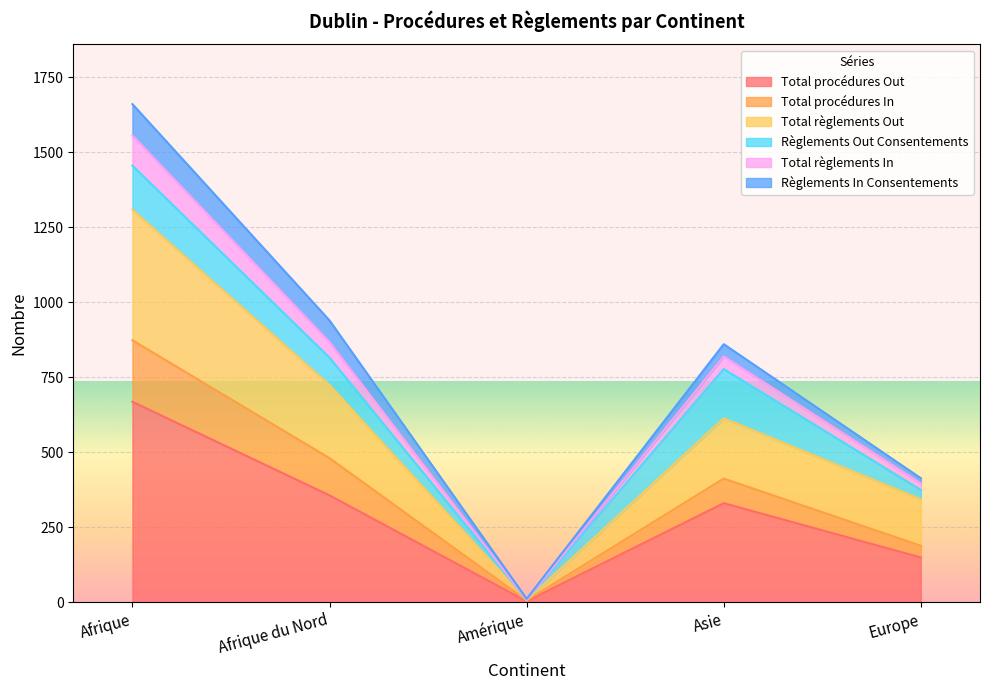

The Total règlements In series shows 523 at Afrique du Nord. True or false?

False